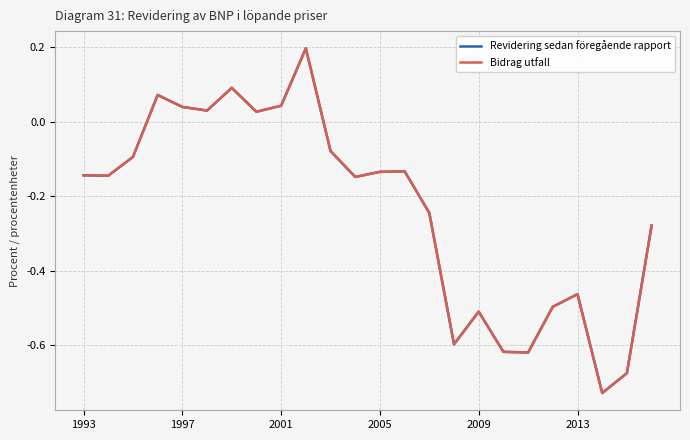

Does the chart have visible grid lines?

Yes